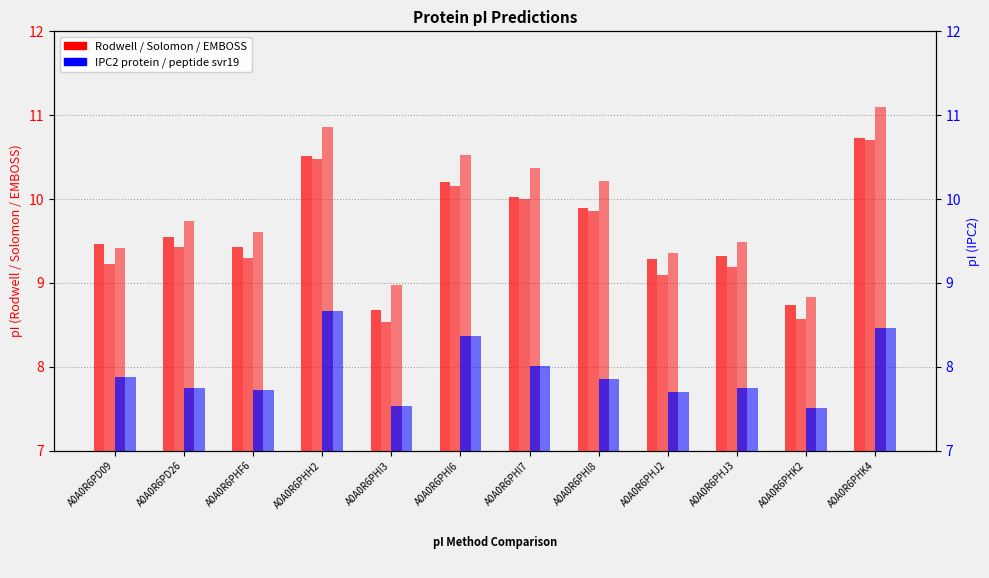

Which series has the largest total across all categories?

EMBOSS